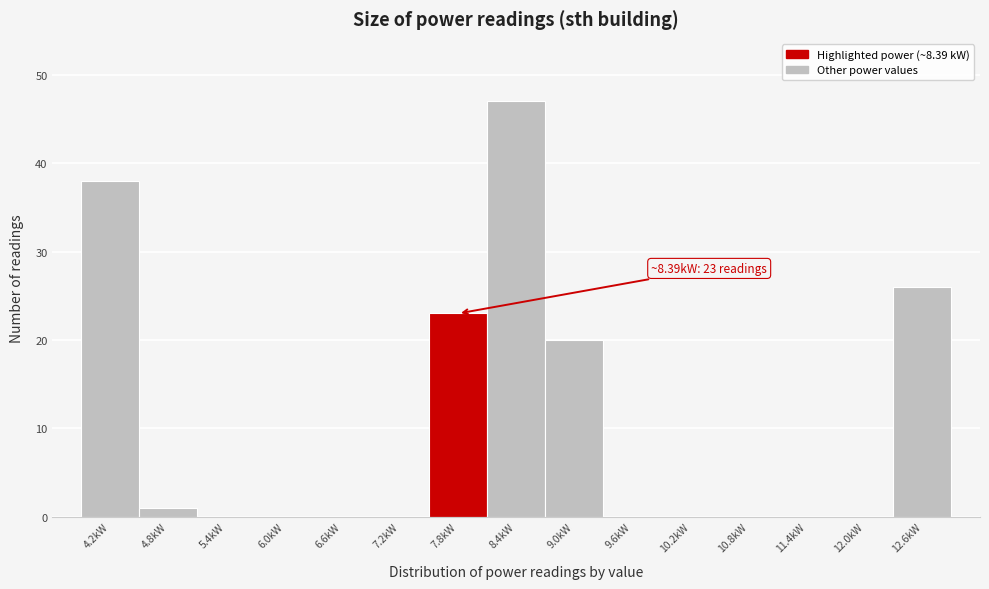

Reading right to left, what are all the values shown in this chart?

12.6kW=26	12.0kW=0	11.4kW=0	10.8kW=0	10.2kW=0	9.6kW=0	9.0kW=20	8.4kW=47	7.8kW=23	7.2kW=0	6.6kW=0	6.0kW=0	5.4kW=0	4.8kW=1	4.2kW=38